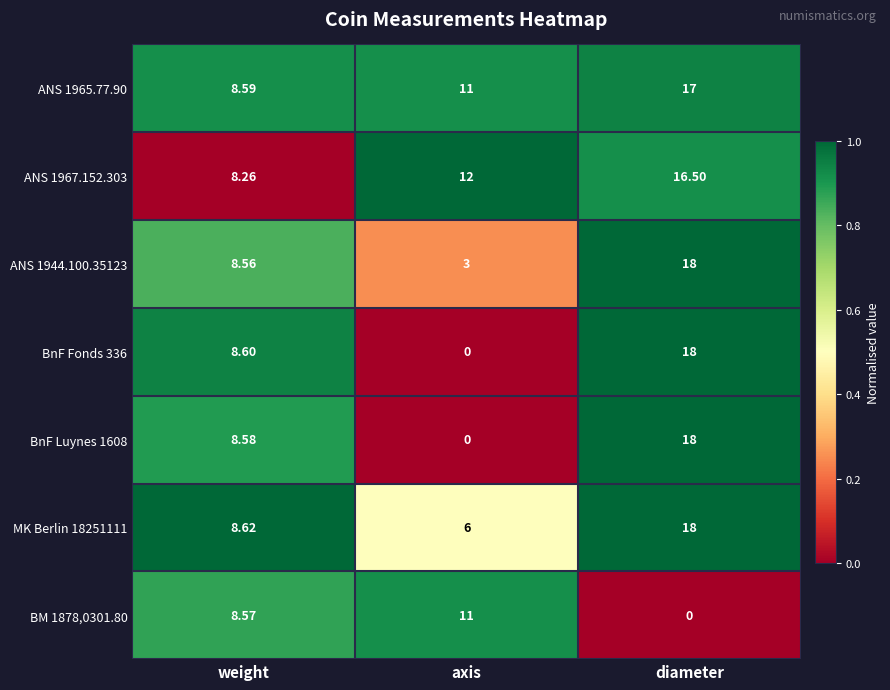

At which category is the sum across all series the highest?

diameter